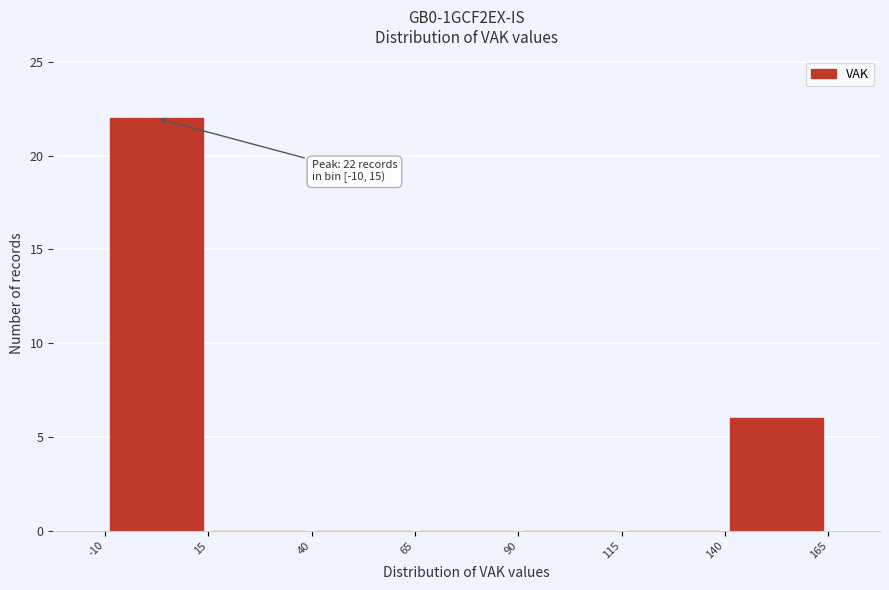

Over which range of the x-axis is the bar tallest?

-10 to 15